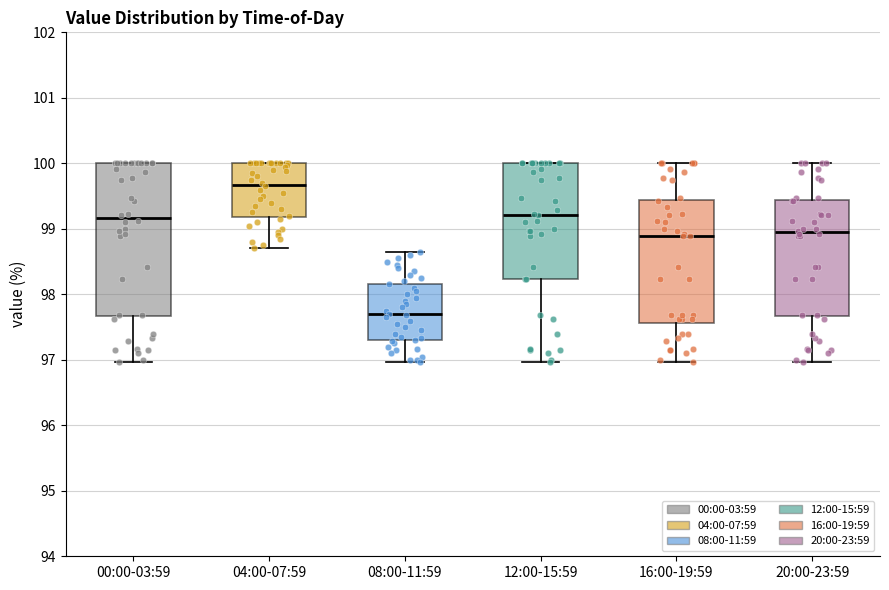

Reading left to right, transcribe this box plot: for each box, give where its median line is, the range the box spans, and where its two whiskers end, as read against the y-axis. The values are not printed on the chart, so give them approximately, as read against the axis.

00:00-03:59: median 99.2, box 97.7 to 100.0, whiskers 97.0 to 100.0
04:00-07:59: median 99.7, box 99.2 to 100.0, whiskers 98.7 to 100.0
08:00-11:59: median 97.7, box 97.3 to 98.2, whiskers 97.0 to 98.7
12:00-15:59: median 99.2, box 98.2 to 100.0, whiskers 97.0 to 100.0
16:00-19:59: median 98.9, box 97.6 to 99.4, whiskers 97.0 to 100.0
20:00-23:59: median 98.9, box 97.7 to 99.4, whiskers 97.0 to 100.0